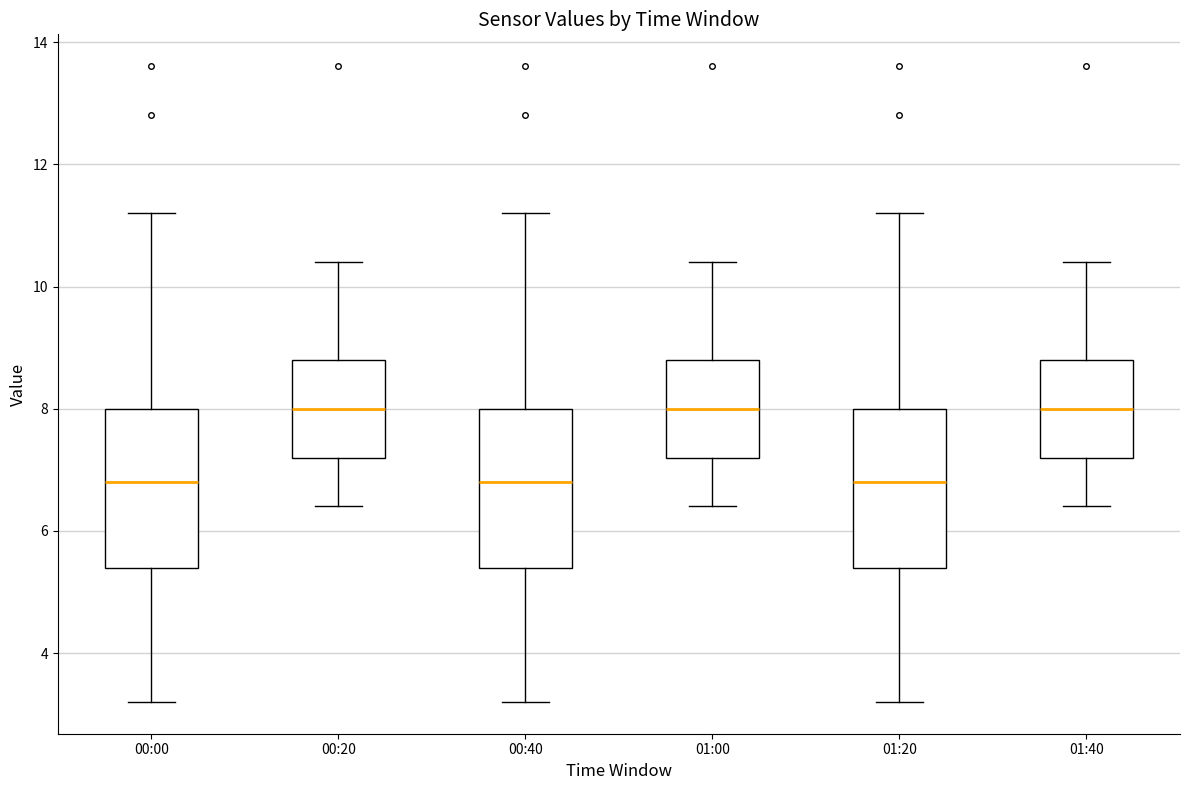

Reading left to right, read every box against the y-axis: the position of its median line, the range the box covers, and the ends of its whiskers. The values are not printed on the chart, so give them approximately, as read against the axis.

00:00: median 6.8, box 5.4 to 8.0, whiskers 3.2 to 11.2
00:20: median 8.0, box 7.2 to 8.8, whiskers 6.4 to 10.4
00:40: median 6.8, box 5.4 to 8.0, whiskers 3.2 to 11.2
01:00: median 8.0, box 7.2 to 8.8, whiskers 6.4 to 10.4
01:20: median 6.8, box 5.4 to 8.0, whiskers 3.2 to 11.2
01:40: median 8.0, box 7.2 to 8.8, whiskers 6.4 to 10.4